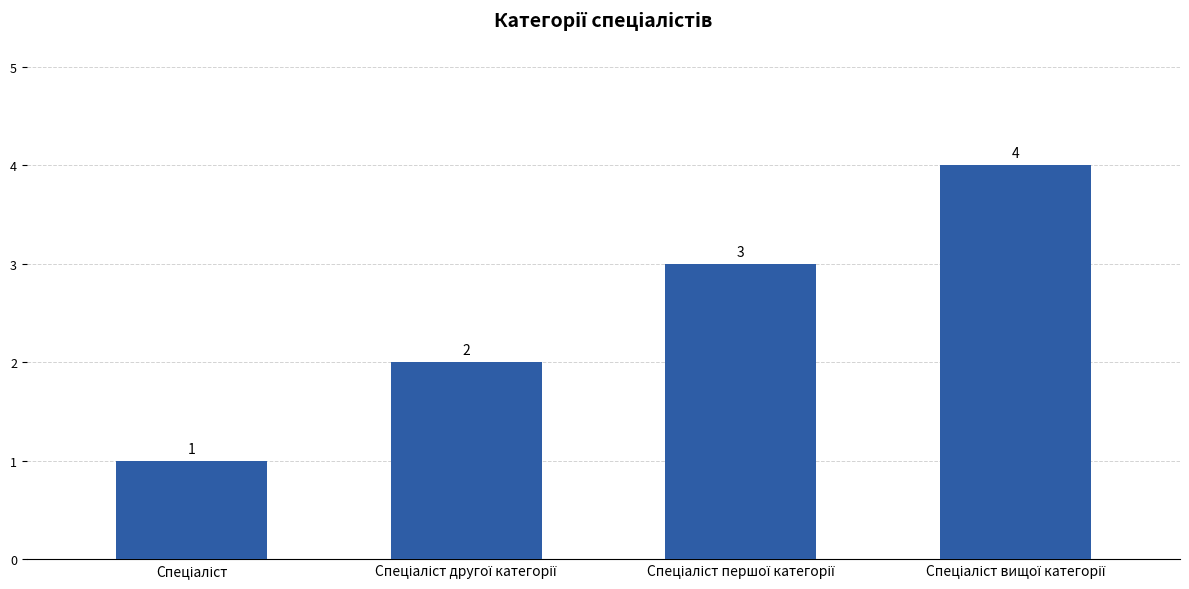

How many categories are shown in the chart?

4